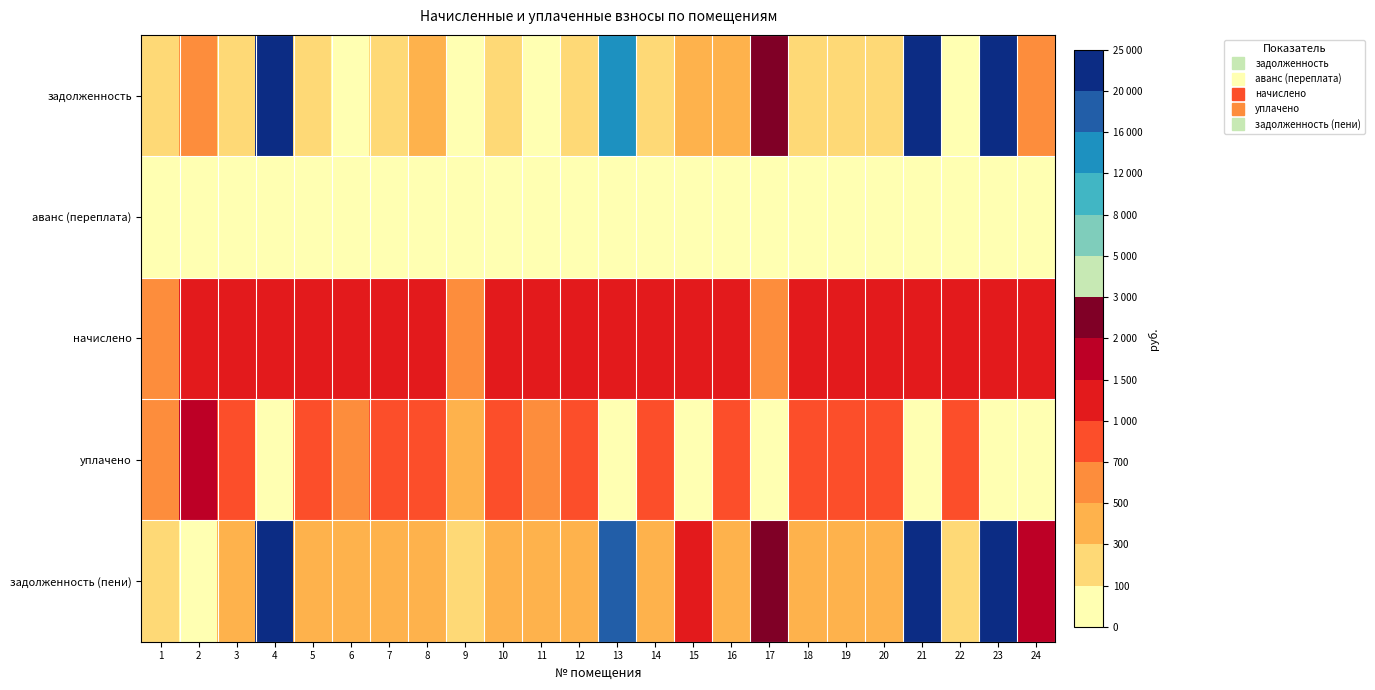

Count the number of data series in this chart.

5